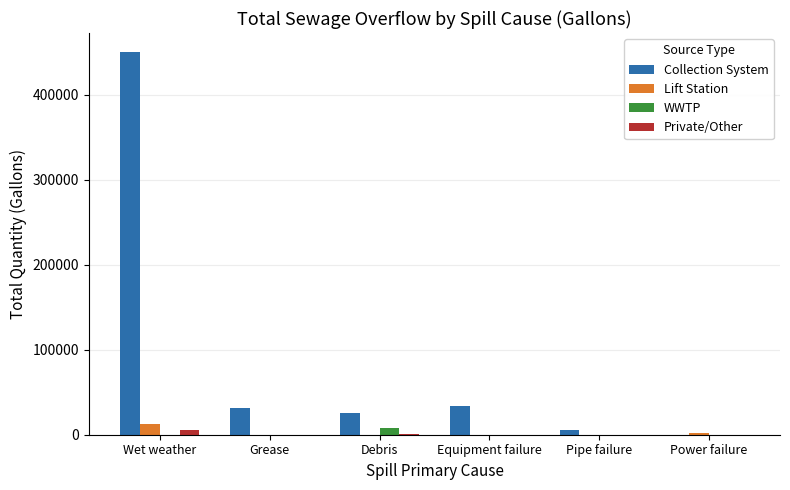

At which label does Lift Station reach its peak?

Wet weather